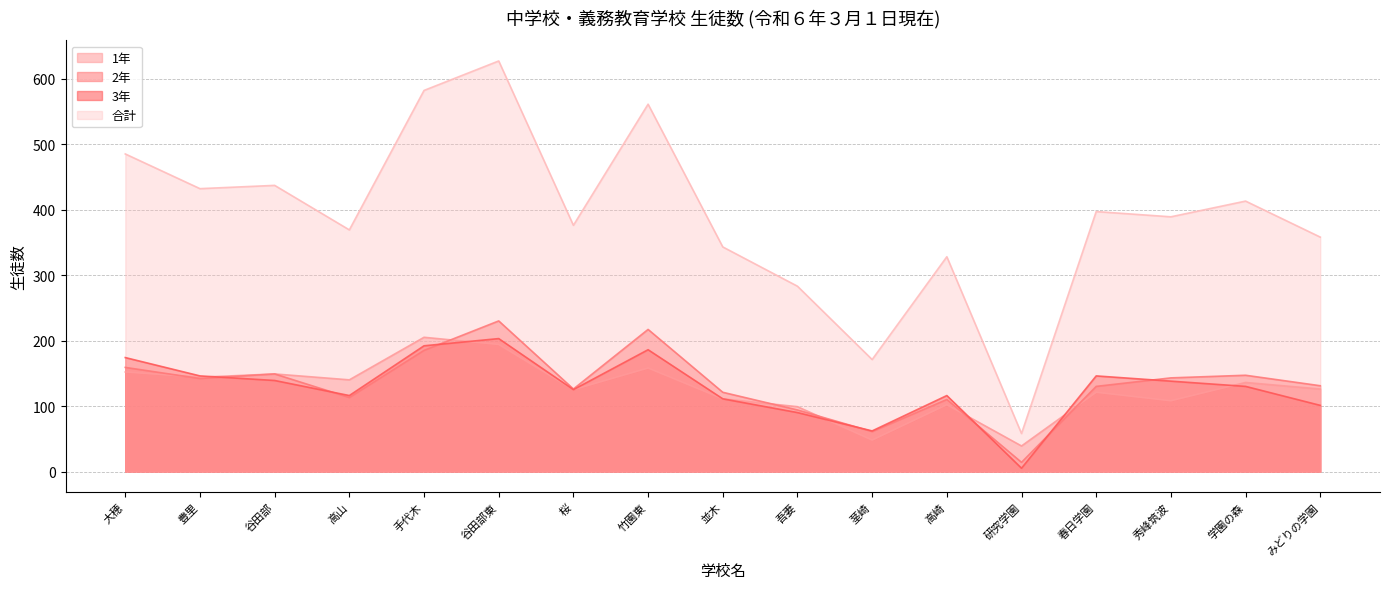

True or false: 合計 and 3年 intersect in this chart.

False